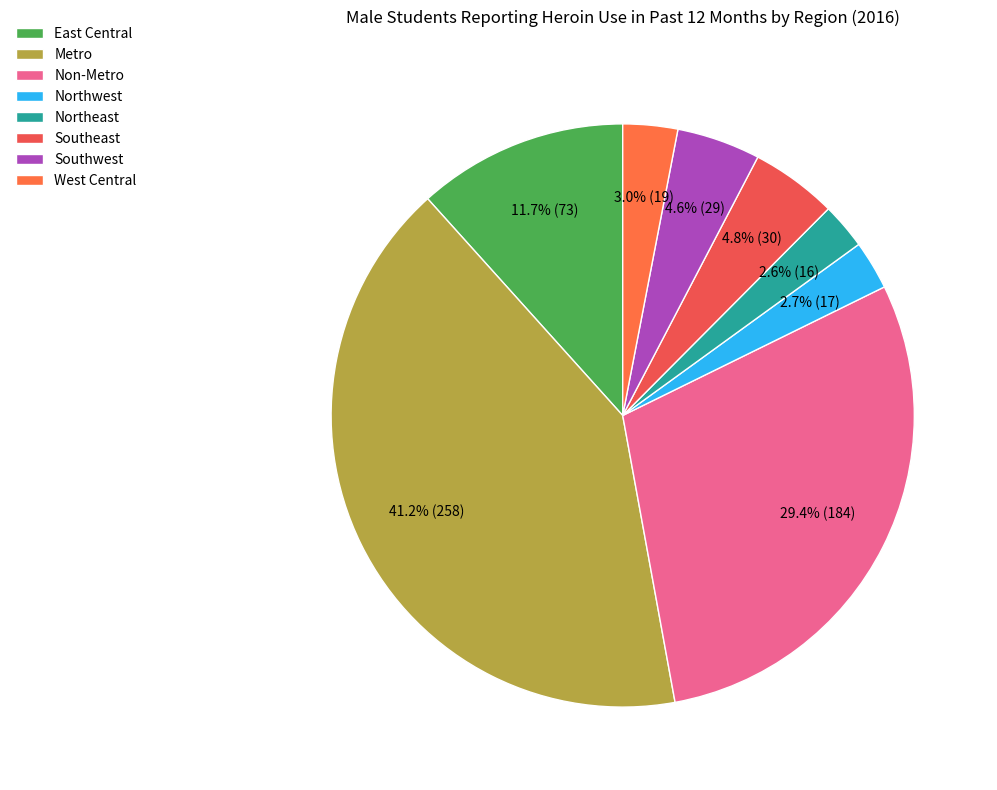

To the nearest percent, what percentage of the pie is East Central?

12%